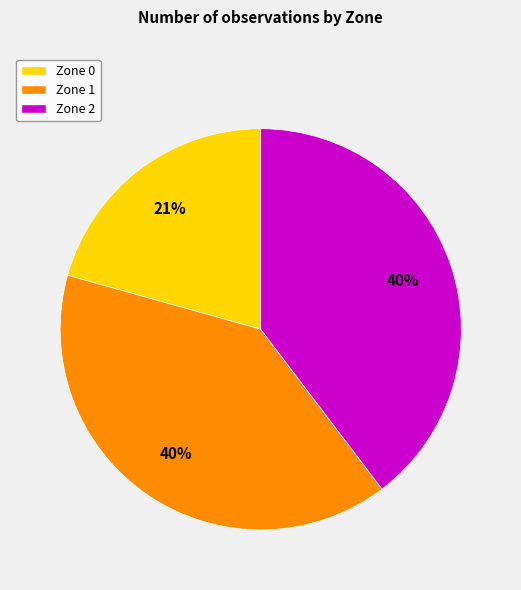

The Zone 2 slice represents 40% of the pie. True or false?

True